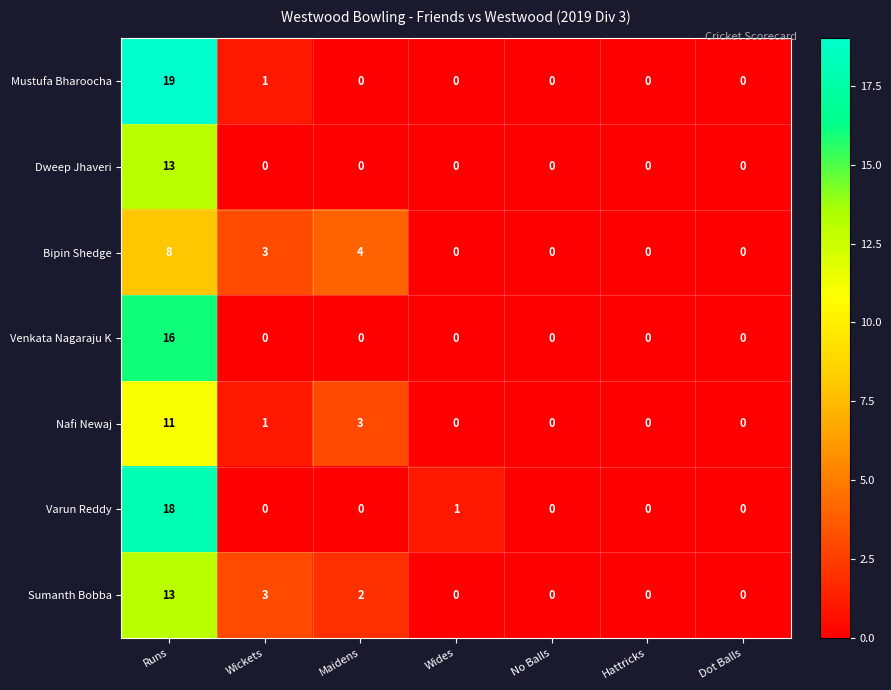

How many distinct data groups are displayed?

7